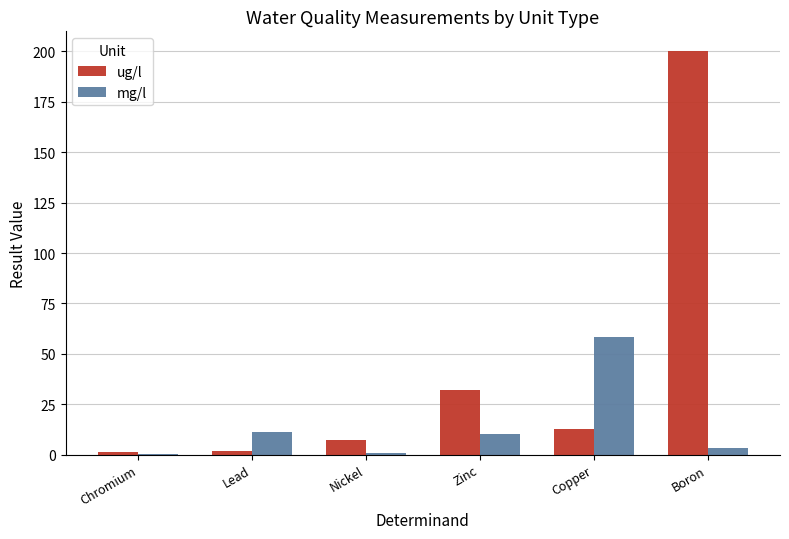

At which category is the sum across all series the highest?

Boron